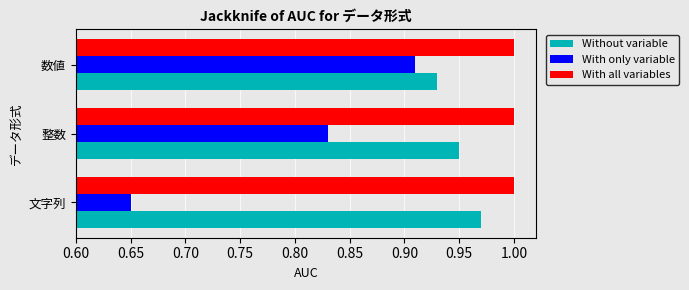

Rank the series at 数値 from highest to lowest value.

With all variables, Without variable, With only variable